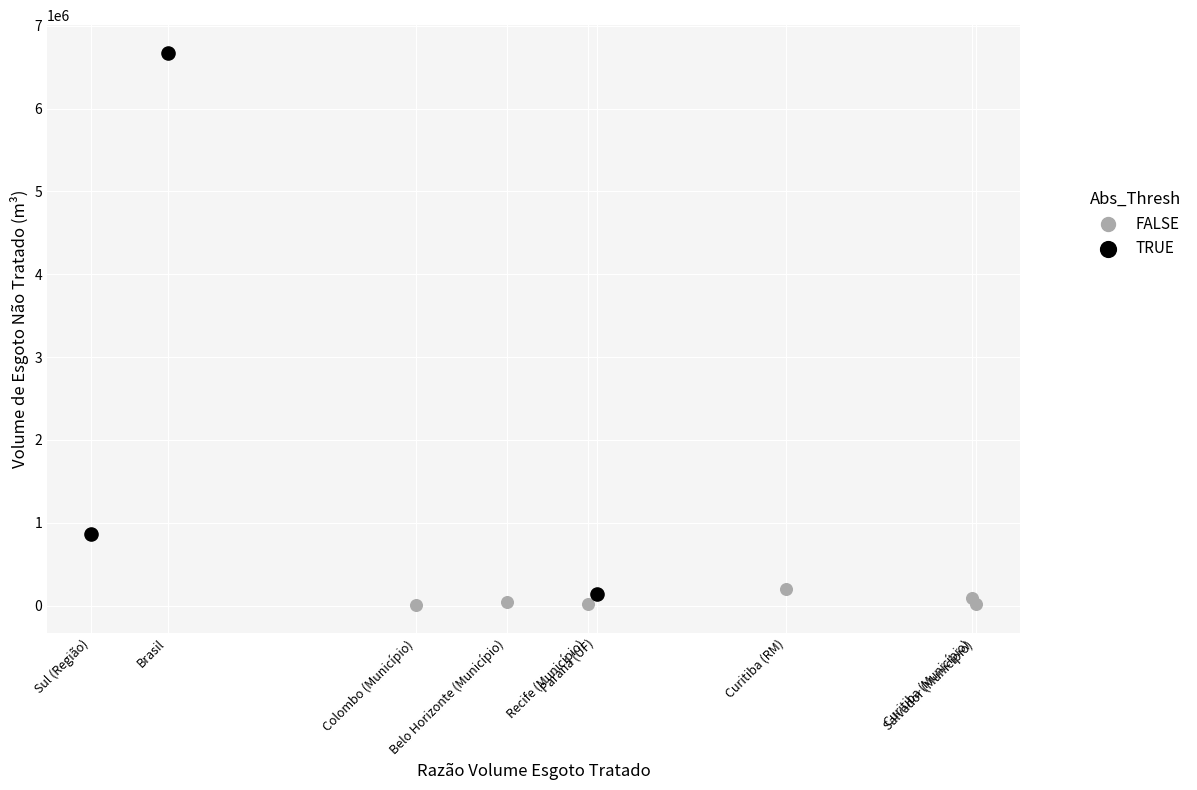

Which series has the largest Y range (max minus min)?

TRUE